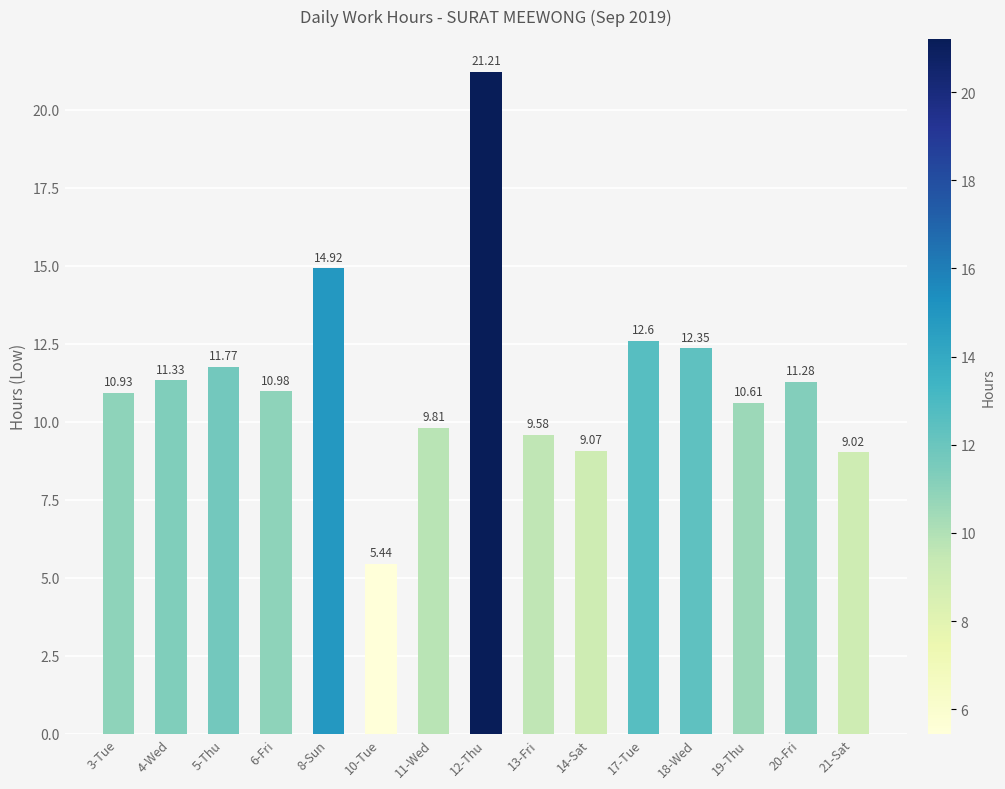

What is the label of the 9th bar from the left?

13-Fri